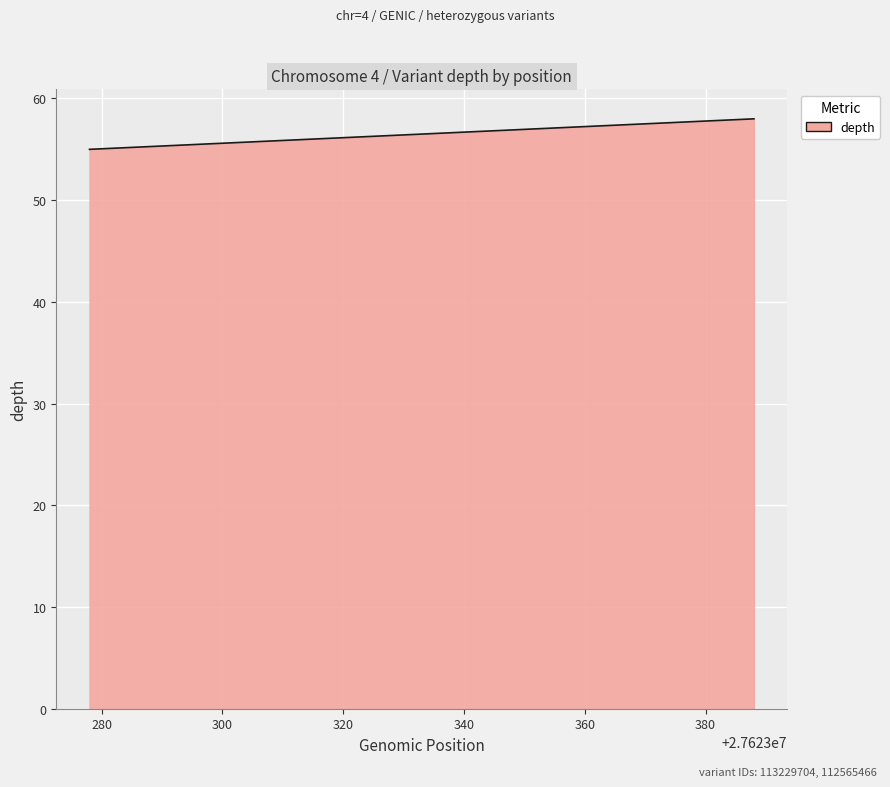

What is the minimum value shown in the chart?

55.0